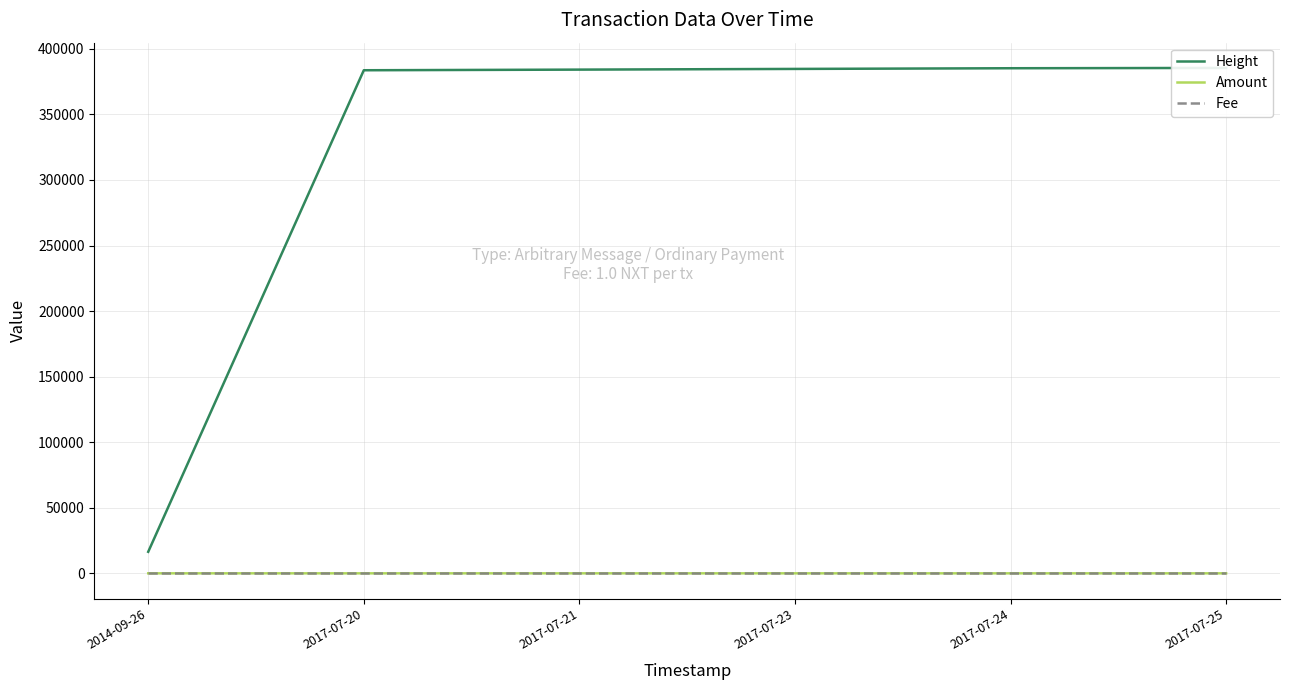

Count the Amount values in the range 0 to 1.

5